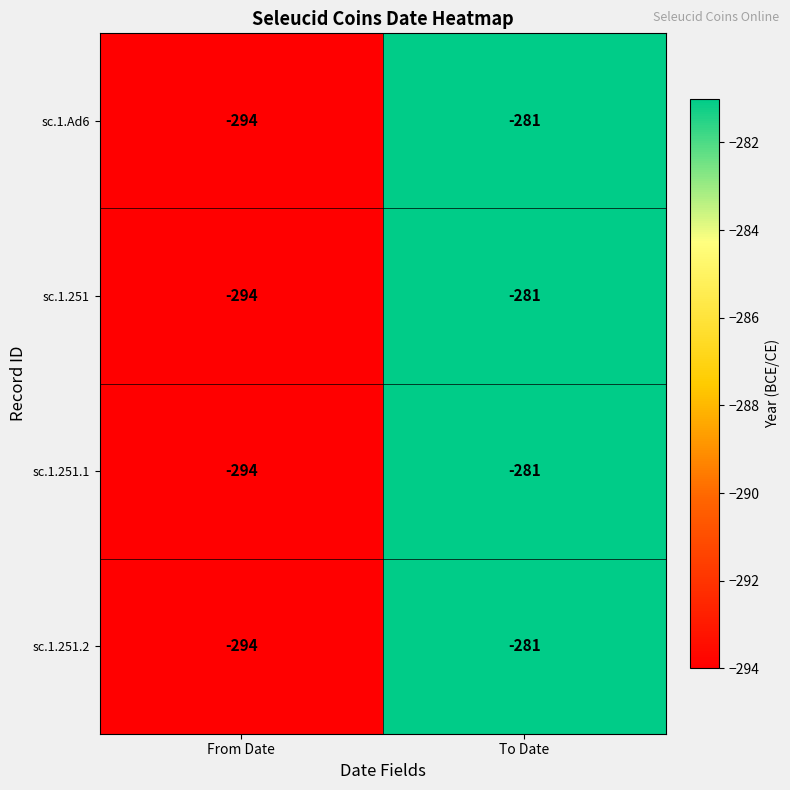

What is the difference between the maximum and minimum values in the sc.1.251 series?

13